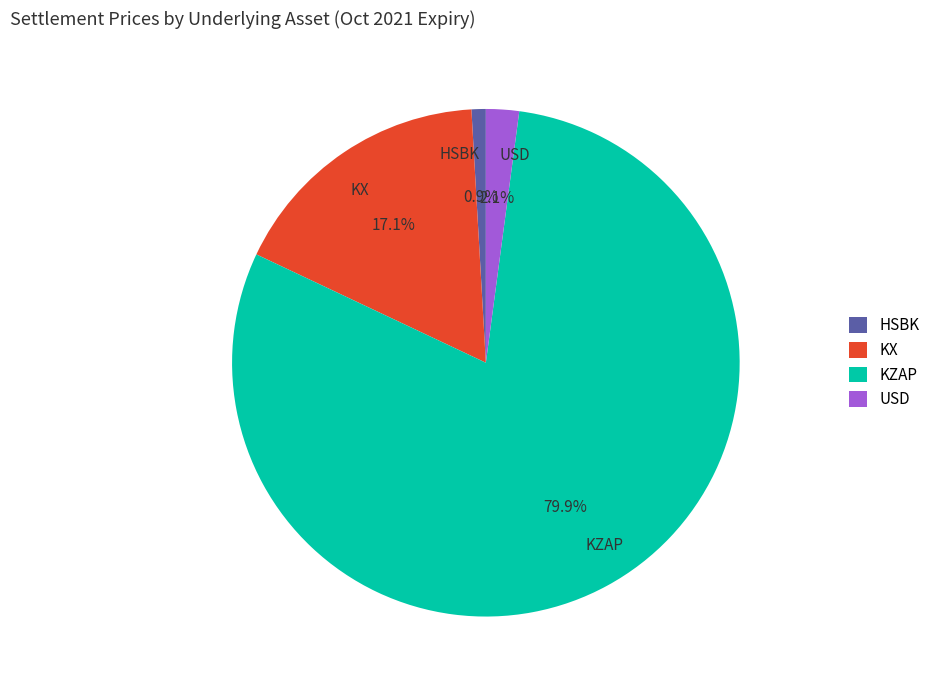

Count the number of slices in the pie.

4